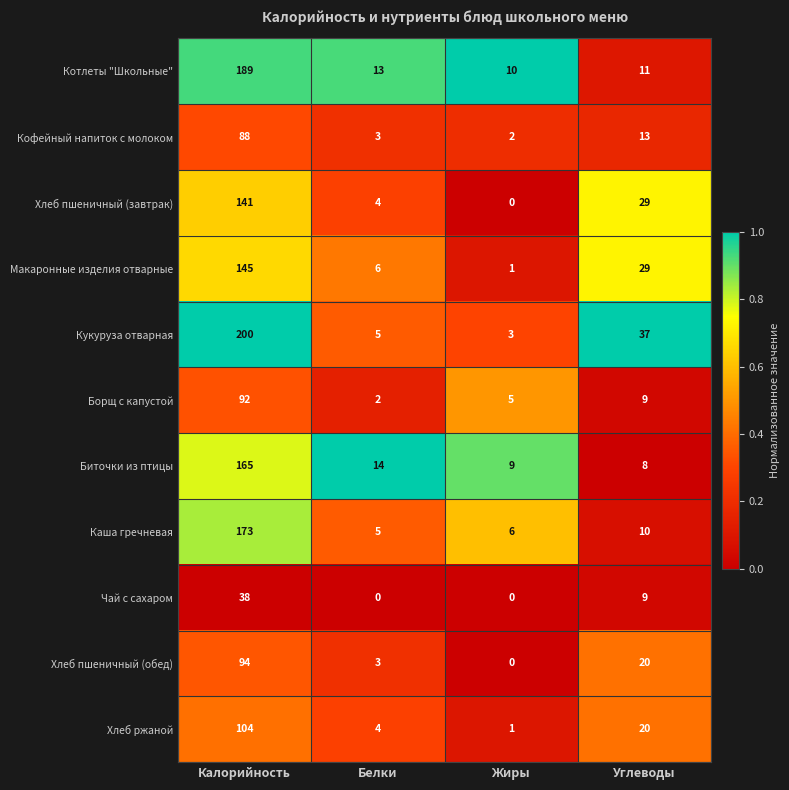

What is the total value across all series at Калорийность?

1429